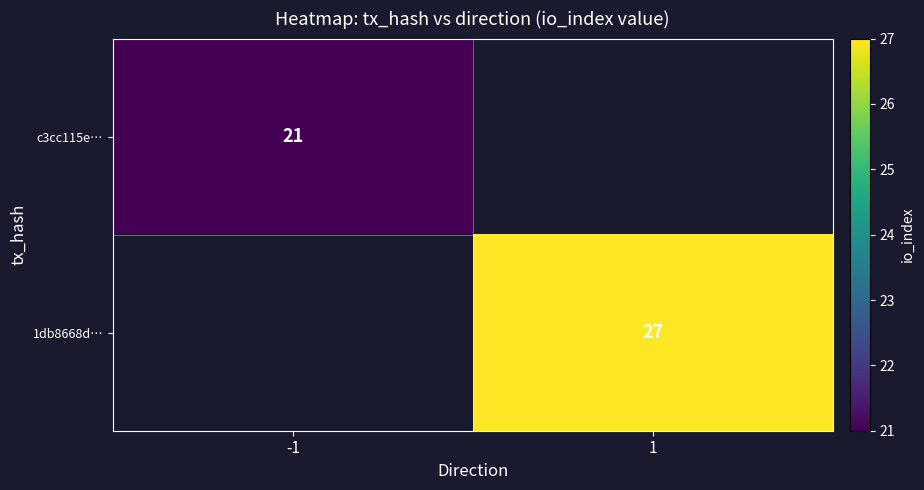

Is it true that 1db8668d… equals 27 at 1?

True